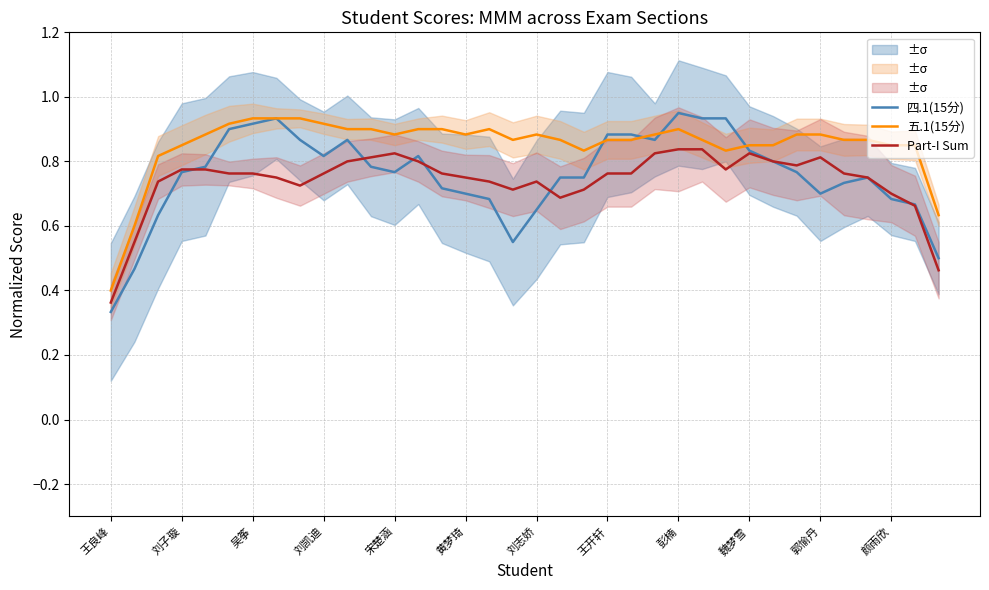

Reading right to left, extract all data points from this chart.

四.1(15分): 0.5	0.7	0.7	0.8	0.7	0.7	0.8	0.8	0.8	0.9	0.9	0.9	0.9	0.9	0.9	0.8	0.8	0.6	0.6	0.7	0.7	0.7	0.8	0.8	0.8	0.9	0.8	0.9	0.9	0.9	0.9	0.8	0.8	0.6	0.5	0.3
五.1(15分): 0.6	0.9	0.8	0.9	0.9	0.9	0.9	0.8	0.9	0.8	0.9	0.9	0.9	0.9	0.9	0.8	0.9	0.9	0.9	0.9	0.9	0.9	0.9	0.9	0.9	0.9	0.9	0.9	0.9	0.9	0.9	0.9	0.9	0.8	0.6	0.4
Part-I Sum: 0.5	0.7	0.7	0.8	0.8	0.8	0.8	0.8	0.8	0.8	0.8	0.8	0.8	0.8	0.8	0.7	0.7	0.7	0.7	0.7	0.8	0.8	0.8	0.8	0.8	0.8	0.8	0.7	0.8	0.8	0.8	0.8	0.8	0.7	0.6	0.4